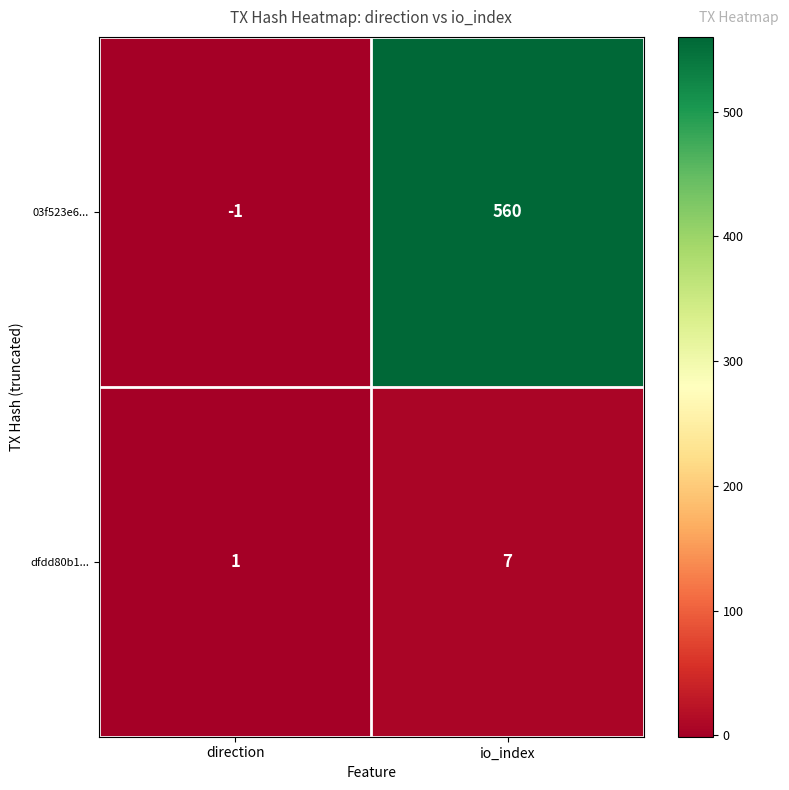

The 03f523e6... series shows 190 at io_index. True or false?

False